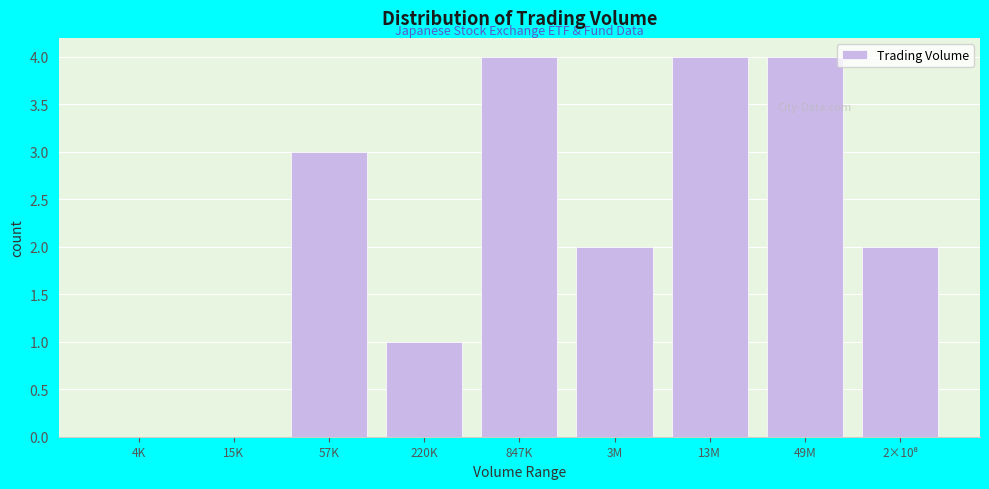

What is the maximum value shown in the chart?

4